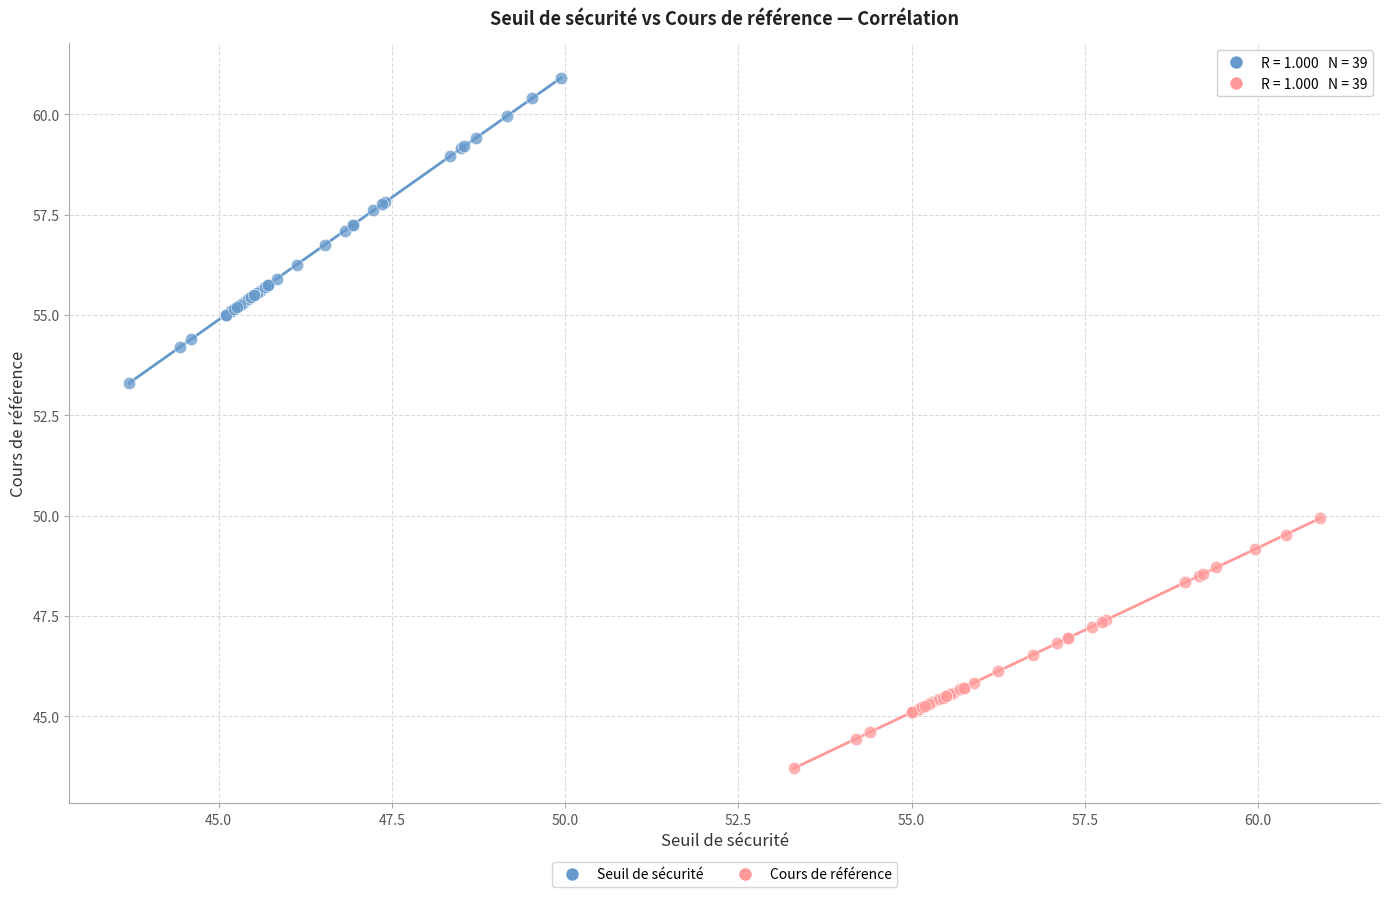

Which series contains the lowest Y value?

Cours de référence